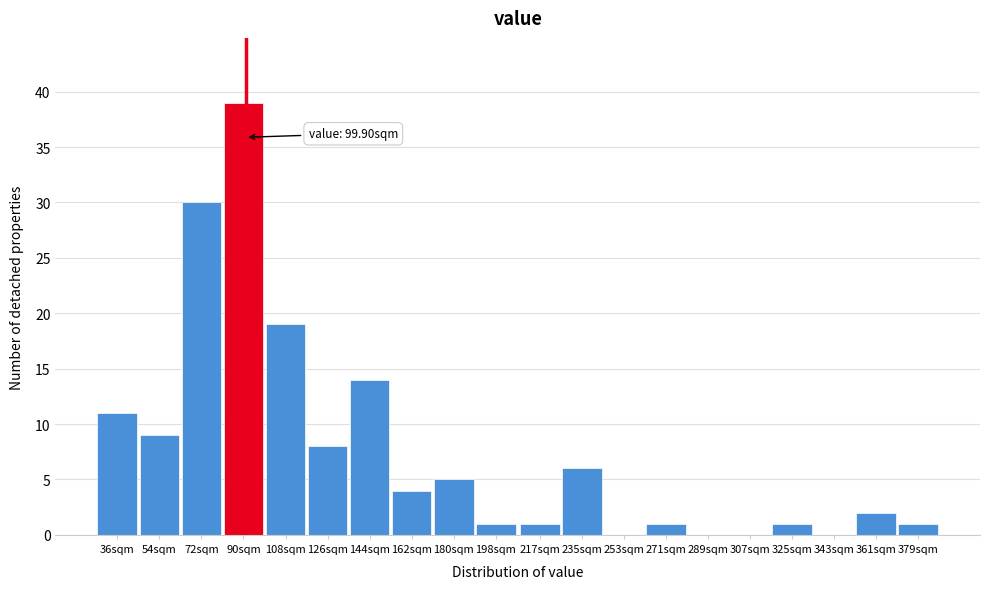

Reading left to right, extract all data points from this chart.

36sqm=11	54sqm=9	72sqm=30	90sqm=39	108sqm=19	126sqm=8	144sqm=14	162sqm=4	180sqm=5	198sqm=1	217sqm=1	235sqm=6	253sqm=0	271sqm=1	289sqm=0	307sqm=0	325sqm=1	343sqm=0	361sqm=2	379sqm=1